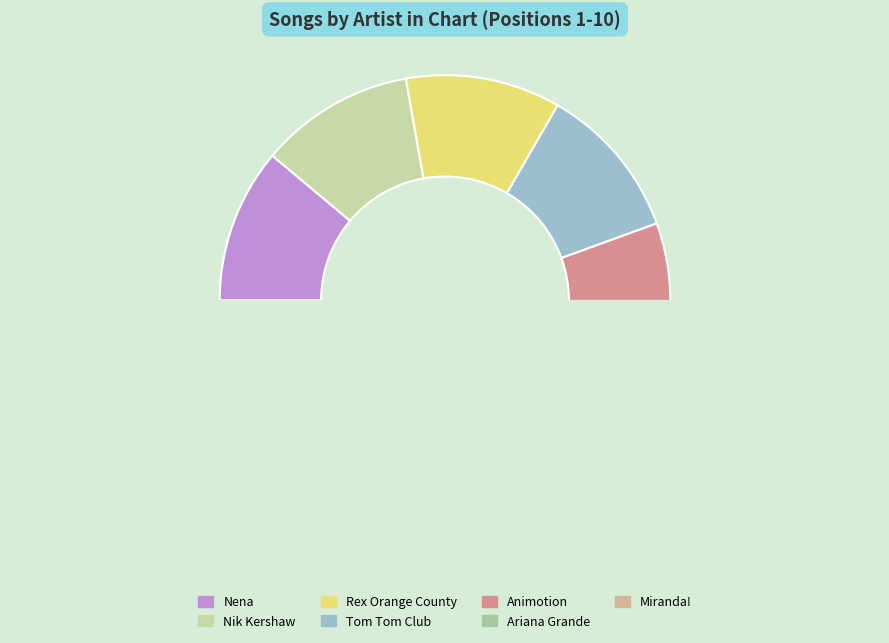

The Nena slice represents 18% of the pie. True or false?

False